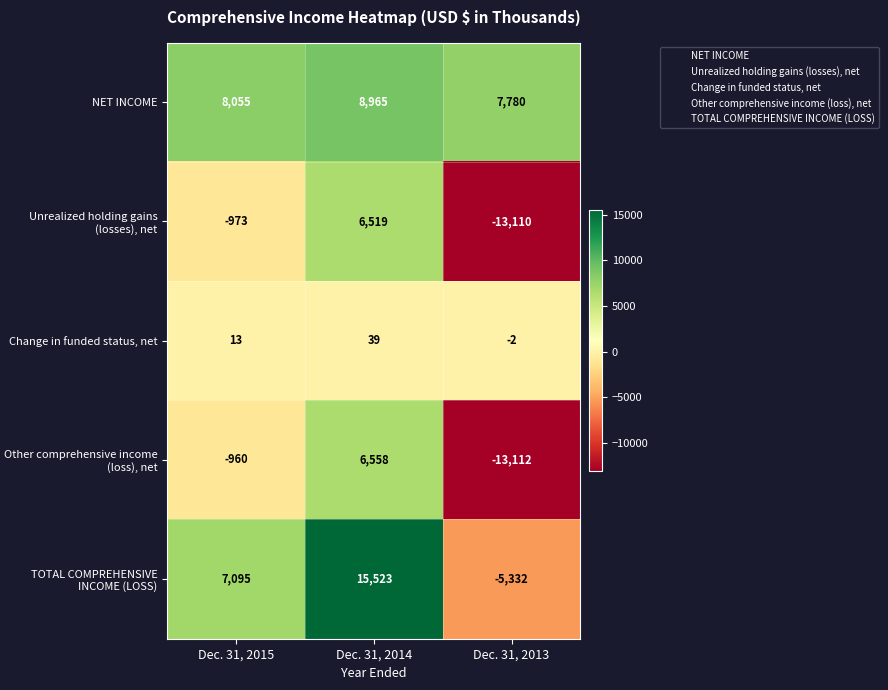

Reading left to right, what are all the values shown in this chart?

NET INCOME: 8055	8965	7780
Unrealized holding gains (losses), net: -973	6519	-13110
Change in funded status, net: 13	39	-2
Other comprehensive income (loss), net: -960	6558	-13112
TOTAL COMPREHENSIVE INCOME (LOSS): 7095	15523	-5332